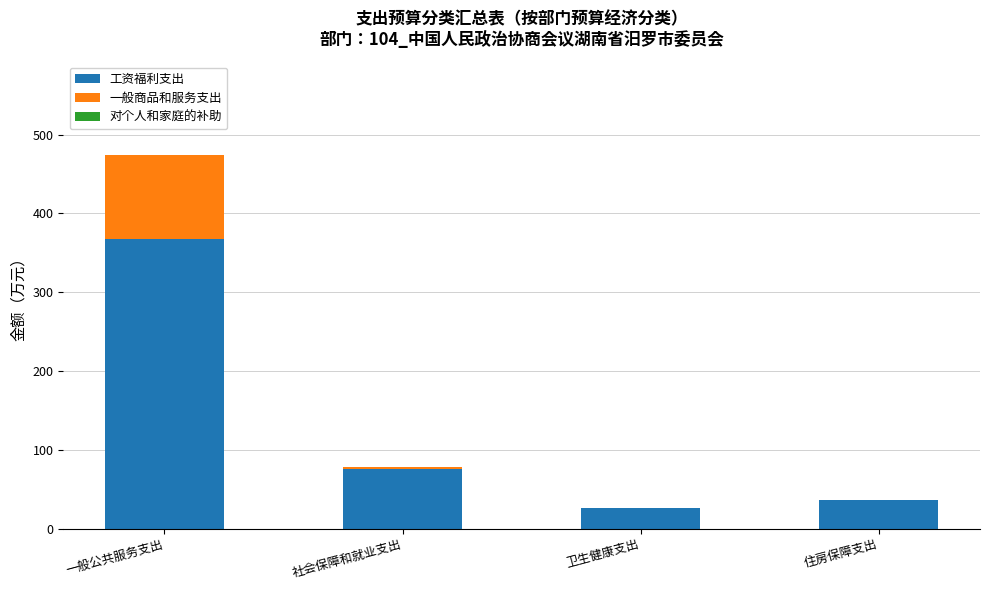

The value of 工资福利支出 at 社会保障和就业支出 is 75.6. True or false?

True